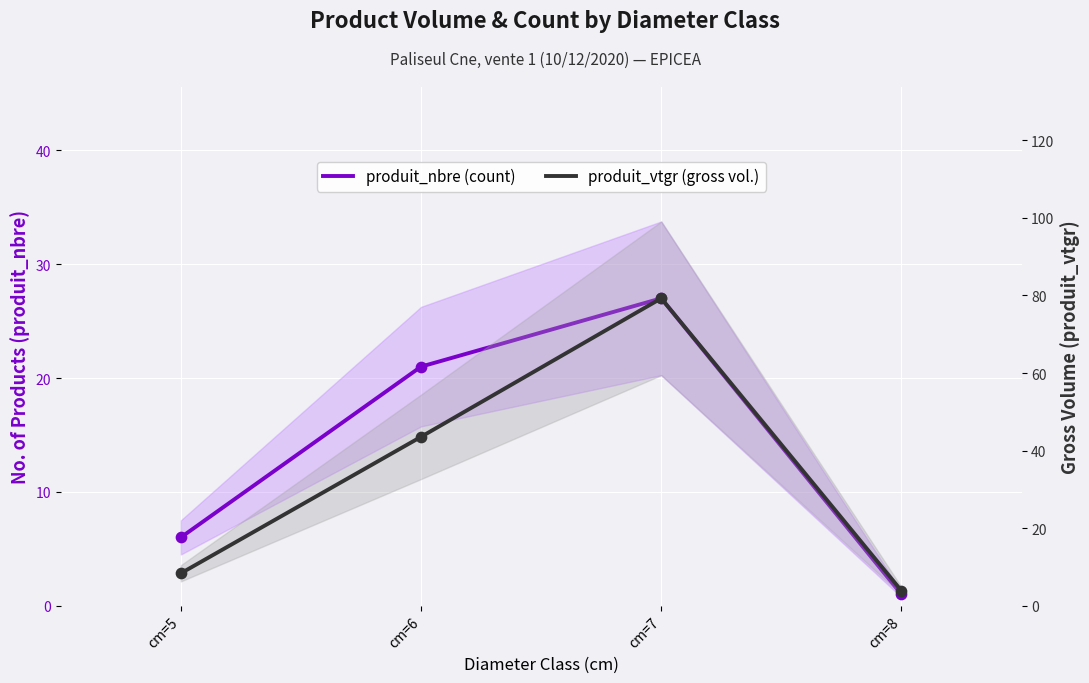

What is the total value across all series at cm=5?

14.4